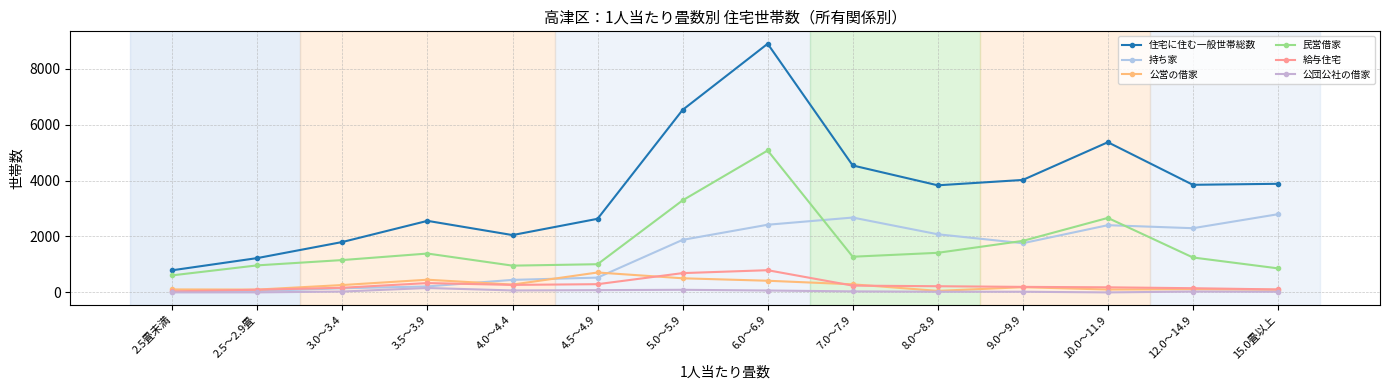

List the labels in order of 民営借家 value, largest first.

6.0～6.9, 5.0～5.9, 10.0～11.9, 9.0～9.9, 8.0～8.9, 3.5～3.9, 7.0～7.9, 12.0～14.9, 3.0～3.4, 4.5～4.9, 2.5～2.9畳, 4.0～4.4, 15.0畳以上, 2.5畳未満